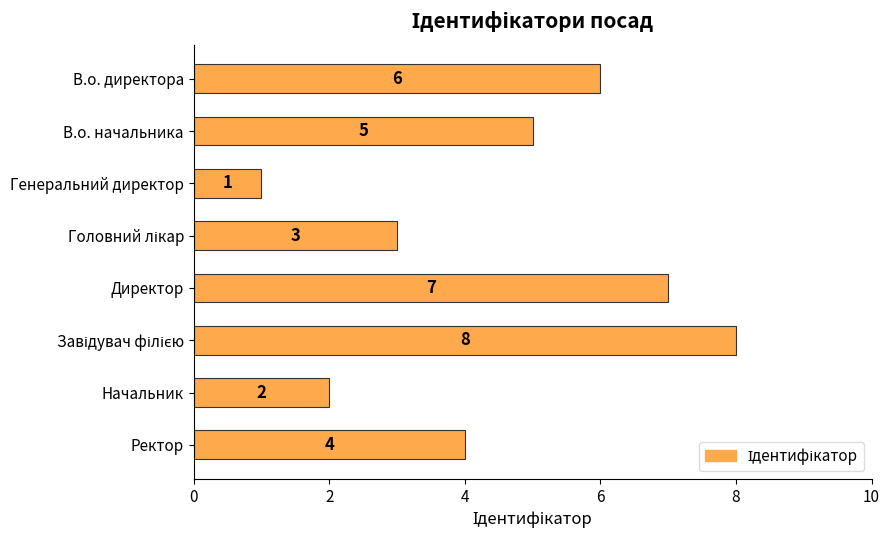

Reading top to bottom, what are all the values shown in this chart?

6	5	1	3	7	8	2	4